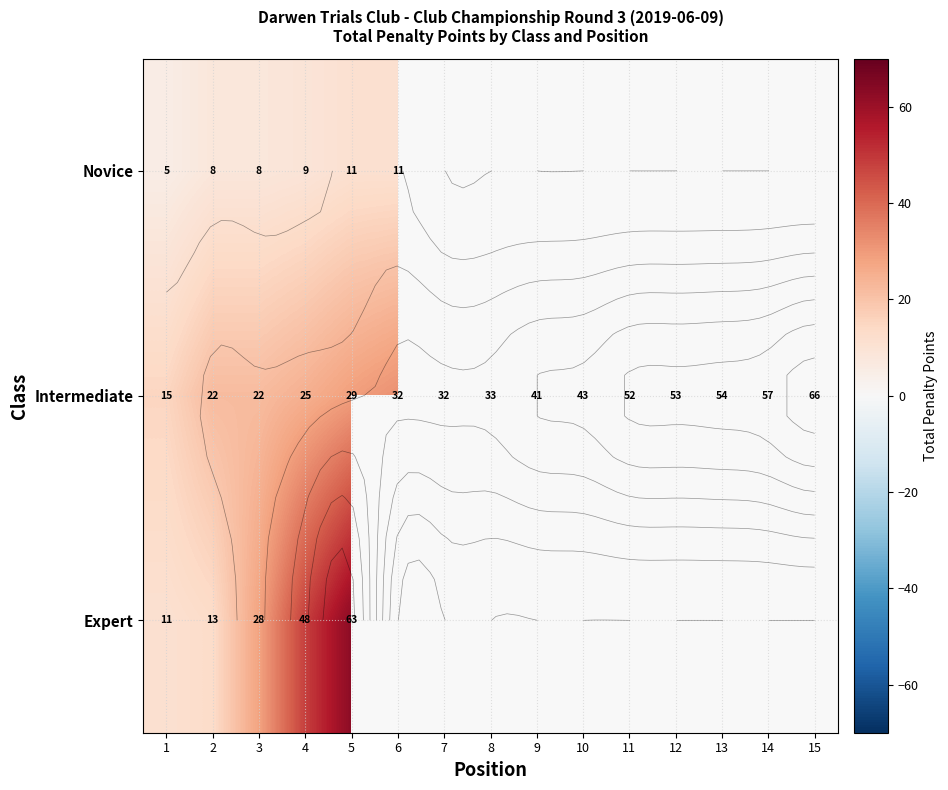

Is the value of Expert at 2 greater than the value of Intermediate at 9?

No